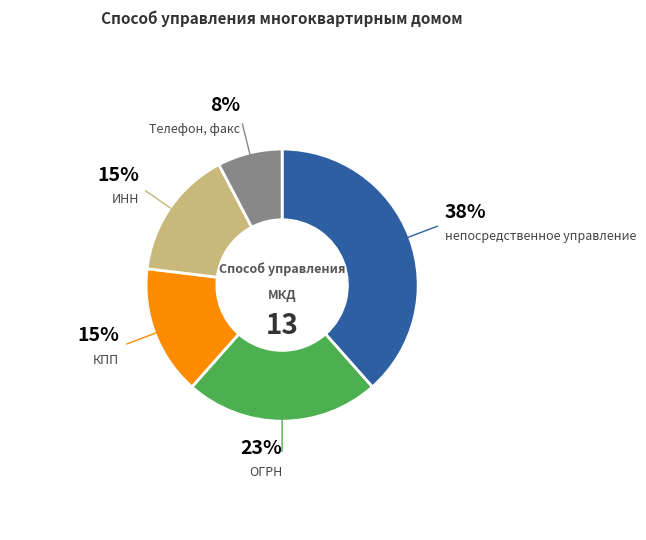

Does ОГРН represent more than half of the total?

No